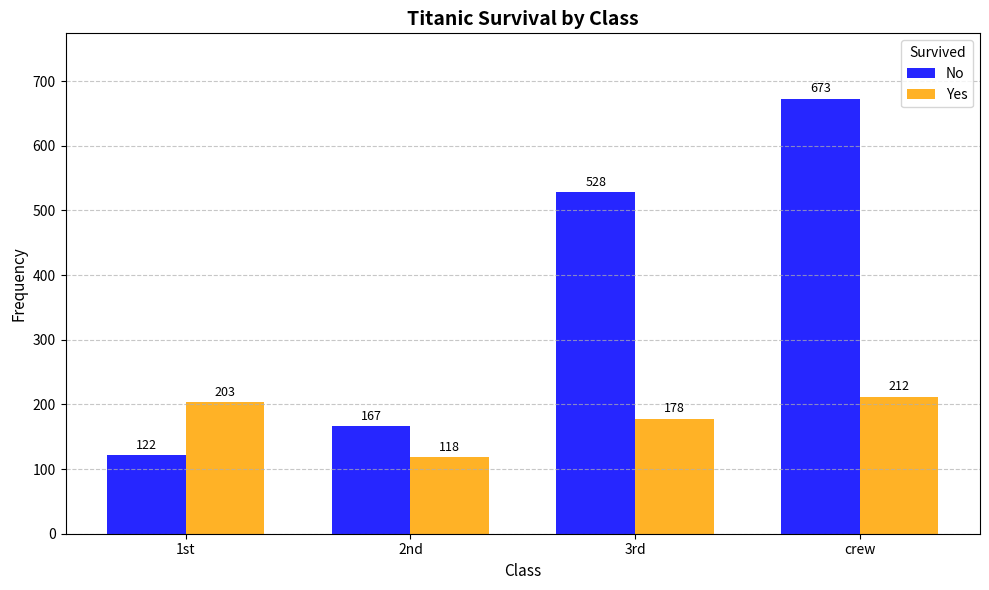

What is the difference between the second highest and second lowest values in the No series?

361